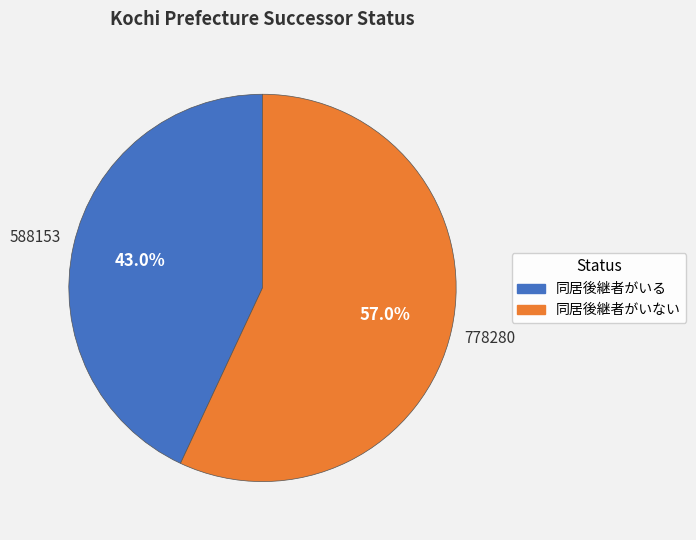

Which has a higher value, 同居後継者がいない or 同居後継者がいる?

同居後継者がいない